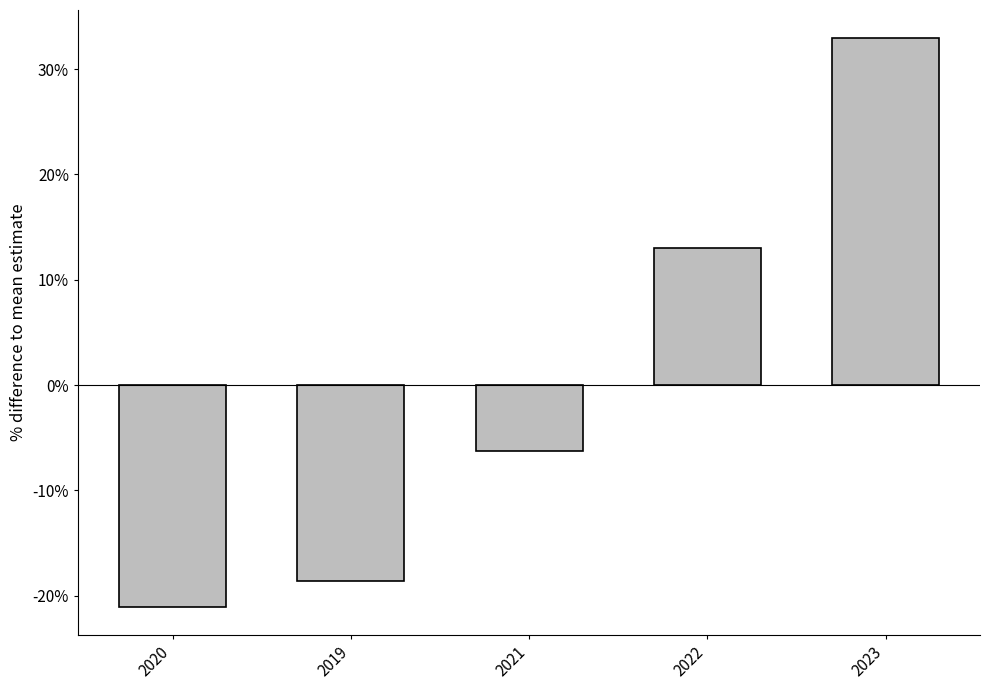

Which has a higher value, 2023 or 2020?

2023